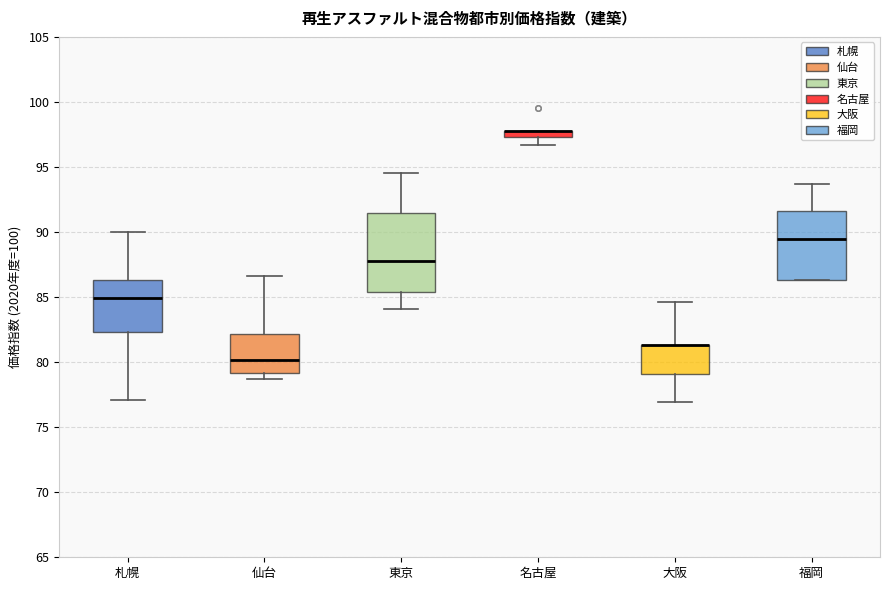

Where does the median line of the box for 仙台 sit on the y-axis? The values are not printed on the chart, so give them approximately, as read against the axis.

80.0